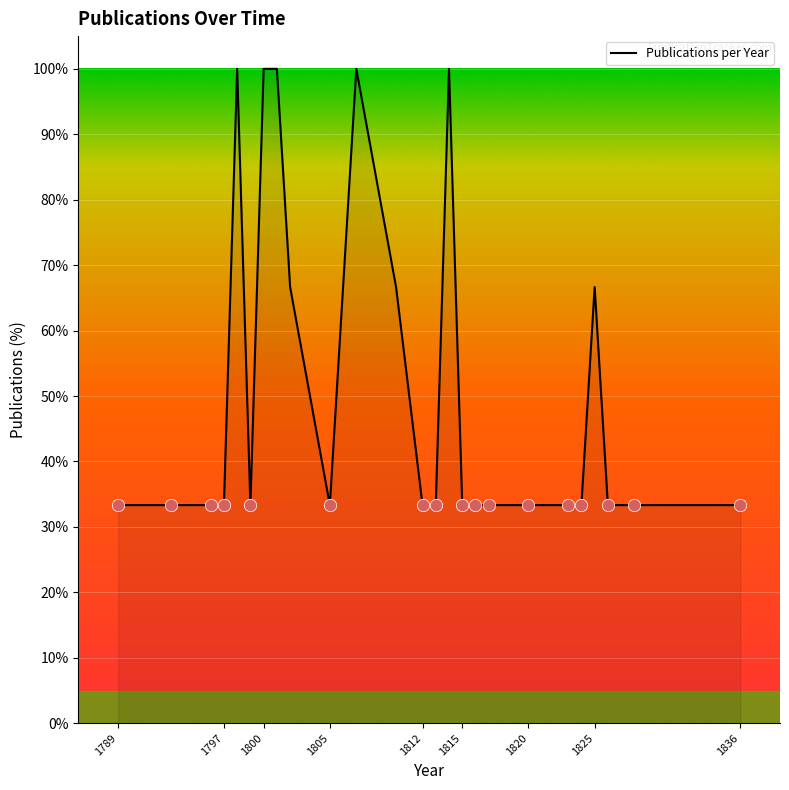

What is the greatest value displayed?

100.0